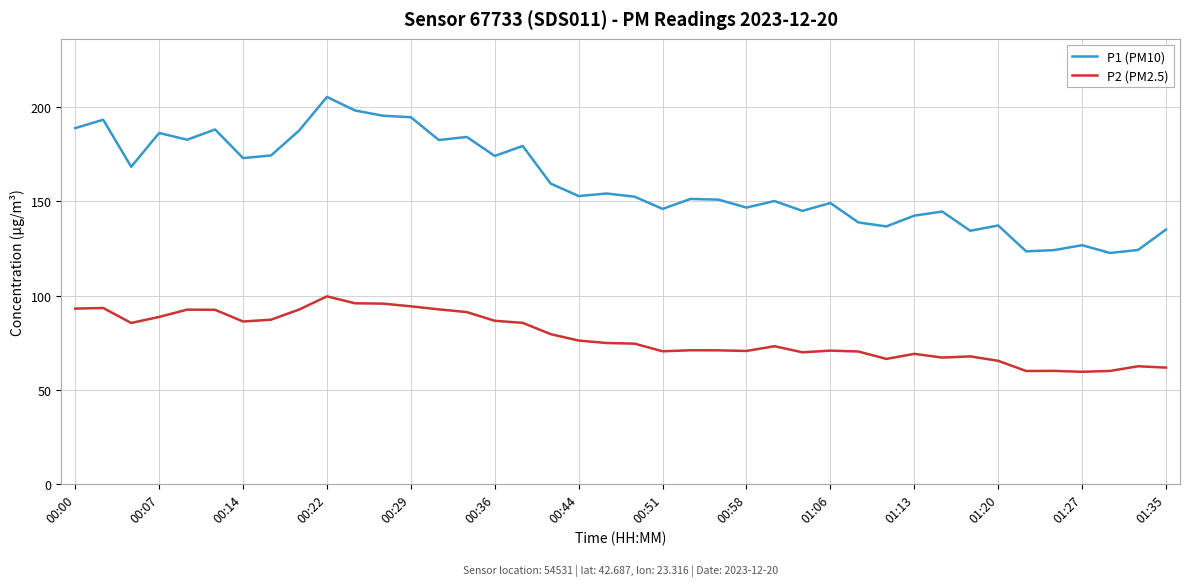

Rank the series by their maximum value, from highest to lowest.

P1 (PM10), P2 (PM2.5)